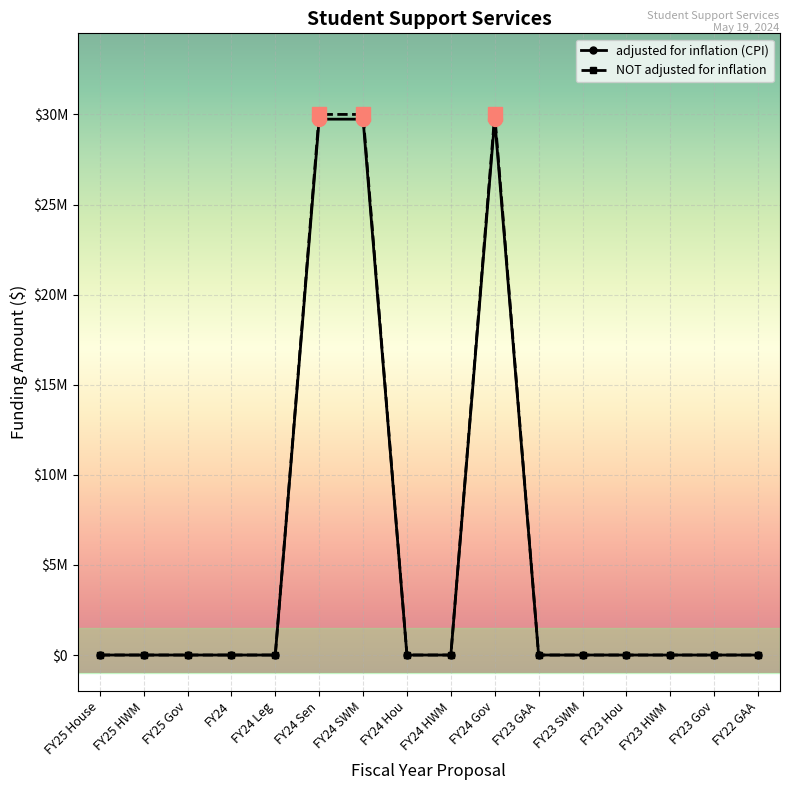

What are all the series names shown in the legend?

adjusted for inflation (CPI), NOT adjusted for inflation